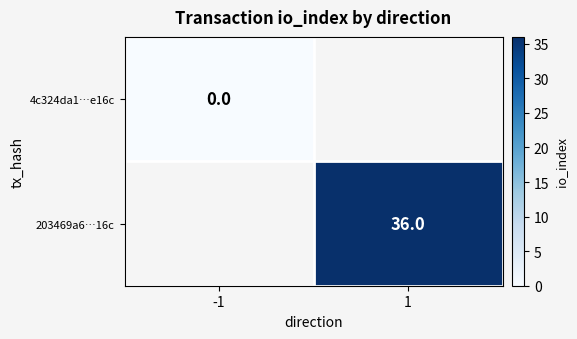

What is the greatest value displayed?

36.0